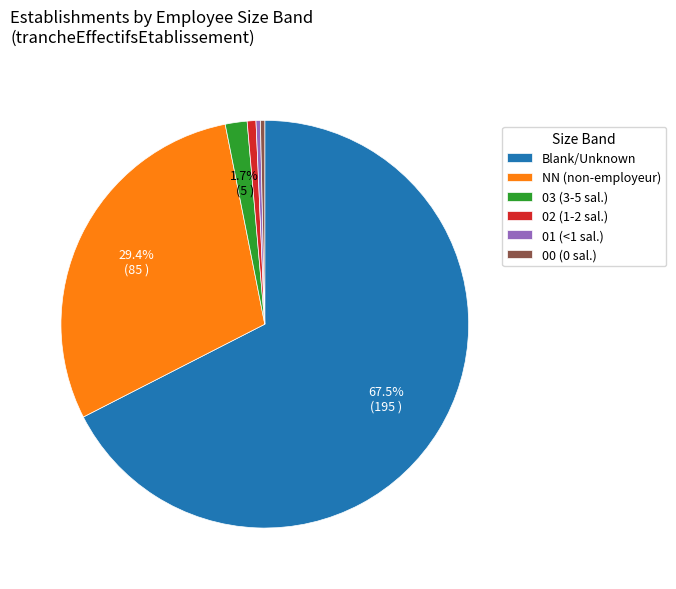

What is the ratio of the value at 02 (1-2 sal.) to the value at 03 (3-5 sal.)?

0.4